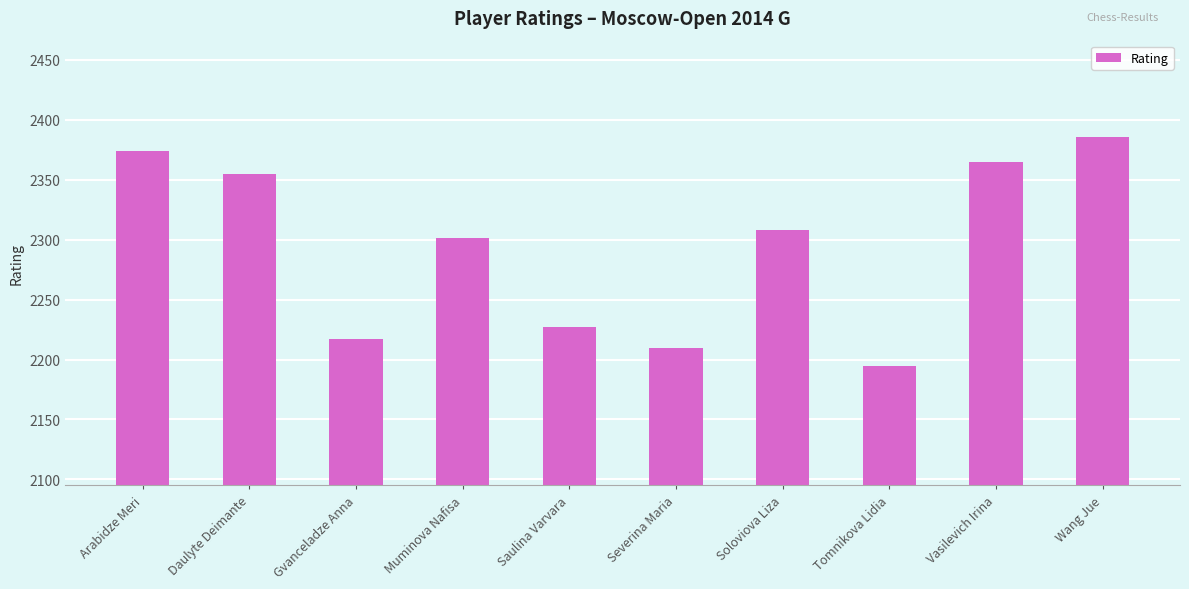

True or false: the data shows 2210 at Severina Maria.

True